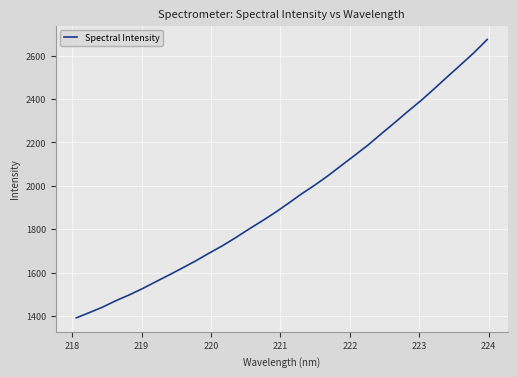

True or false: the data has more than 2 interior local peaks.

False